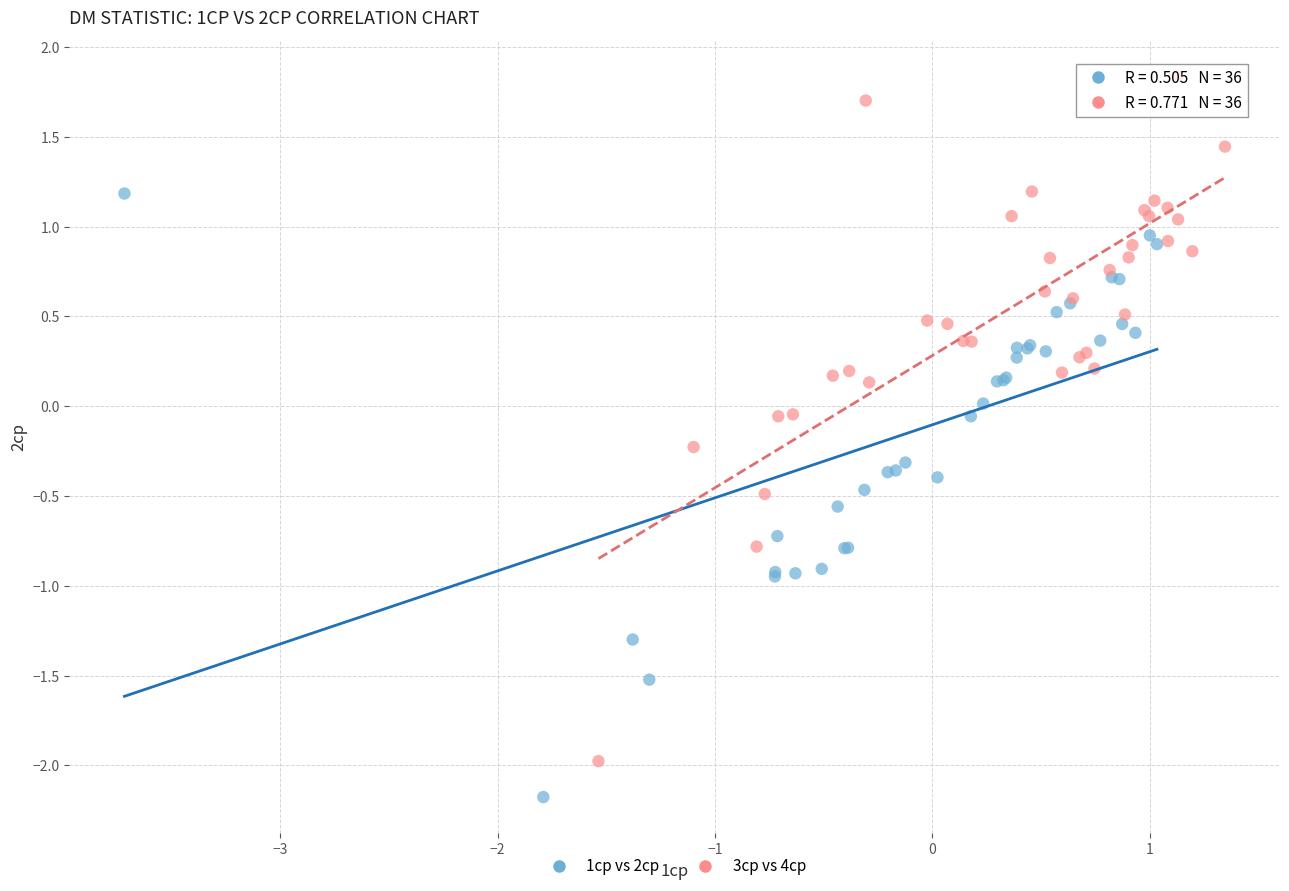

What are all the series names shown in the legend?

1cp vs 2cp, 3cp vs 4cp